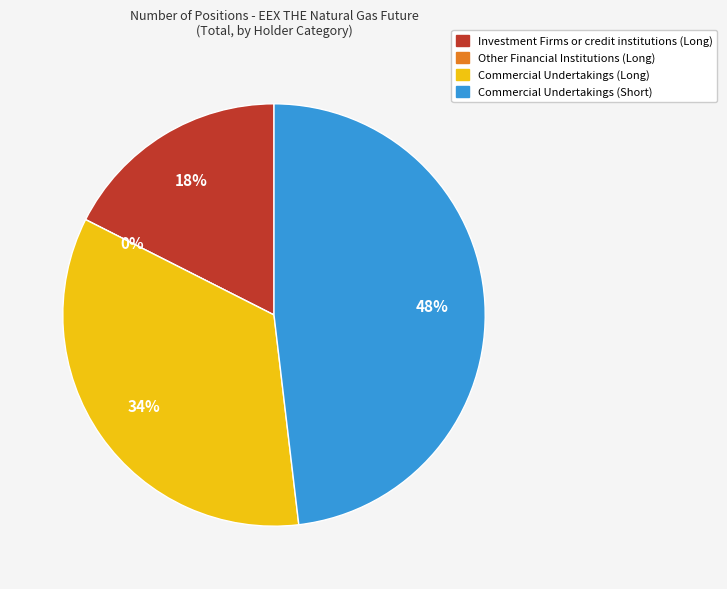

What is the ratio of the value at Commercial Undertakings (Short) to the value at Commercial Undertakings (Long)?

1.4